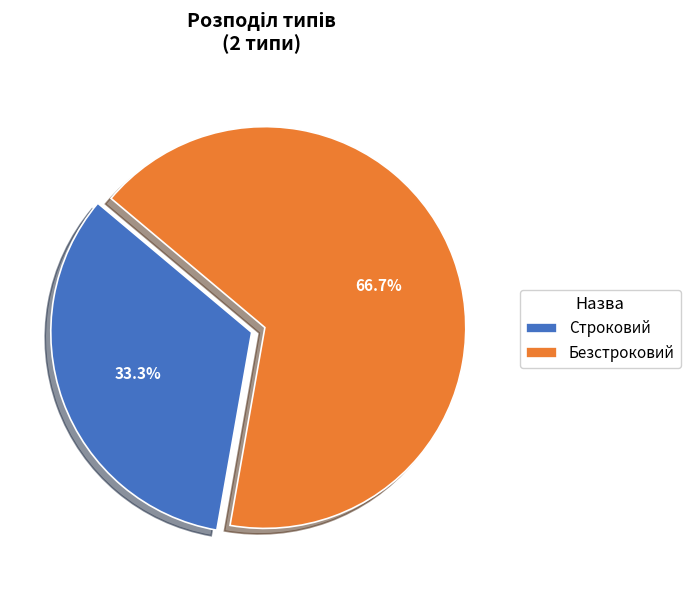

To the nearest percent, what is the average slice percentage?

50%